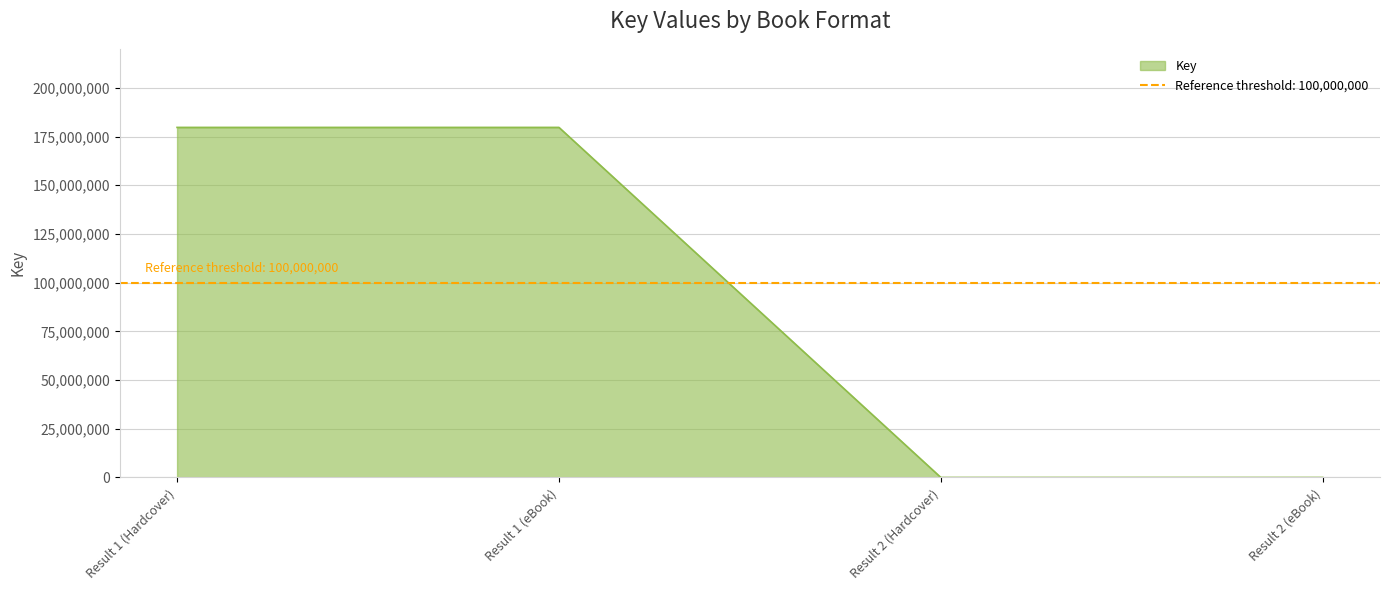

List the labels in order of value, largest first.

Result 1 (Hardcover), Result 1 (eBook), Result 2 (Hardcover), Result 2 (eBook)